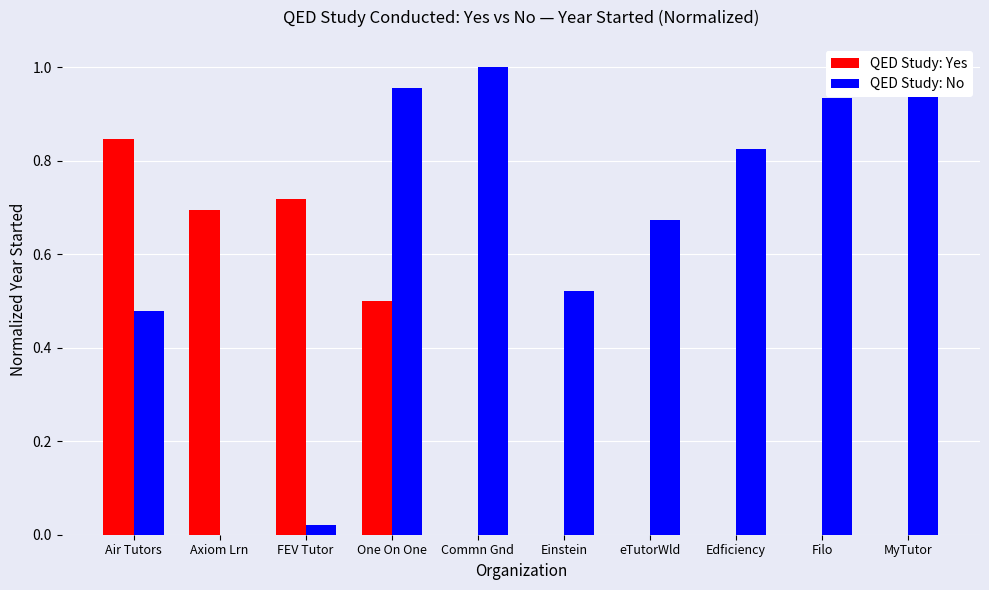

At which category is the sum across all series the highest?

One On One